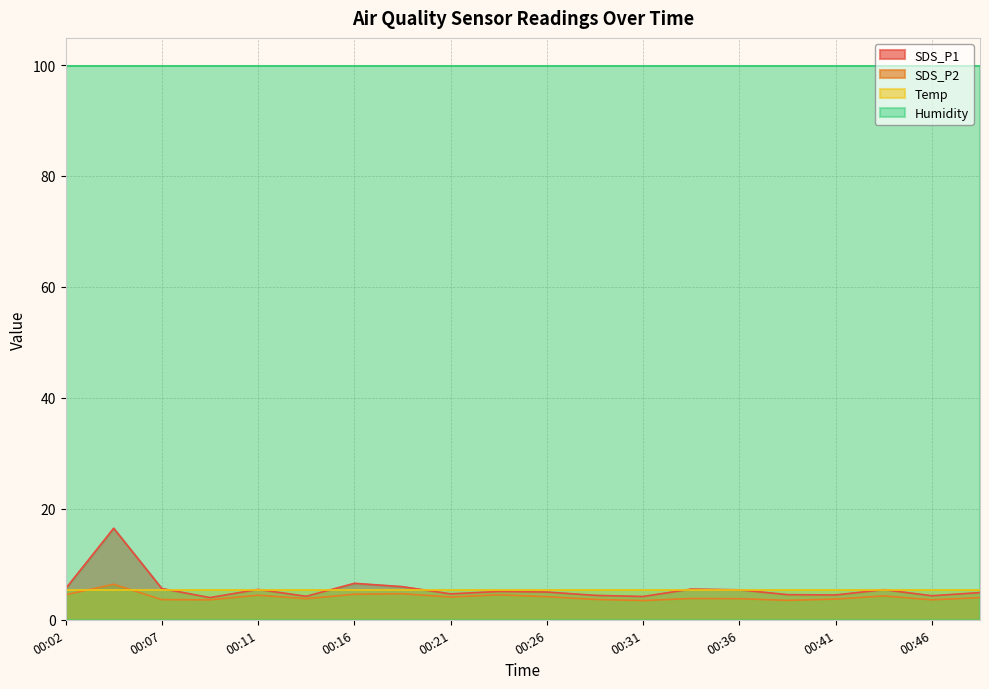

What is the maximum value for Humidity?

99.9